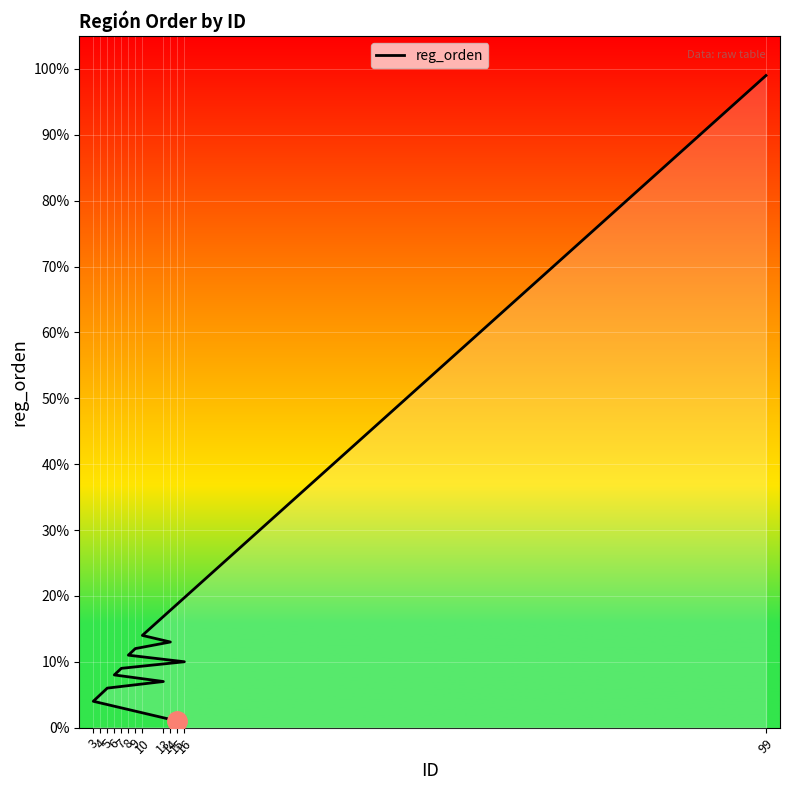

How many values exceed 9?

6